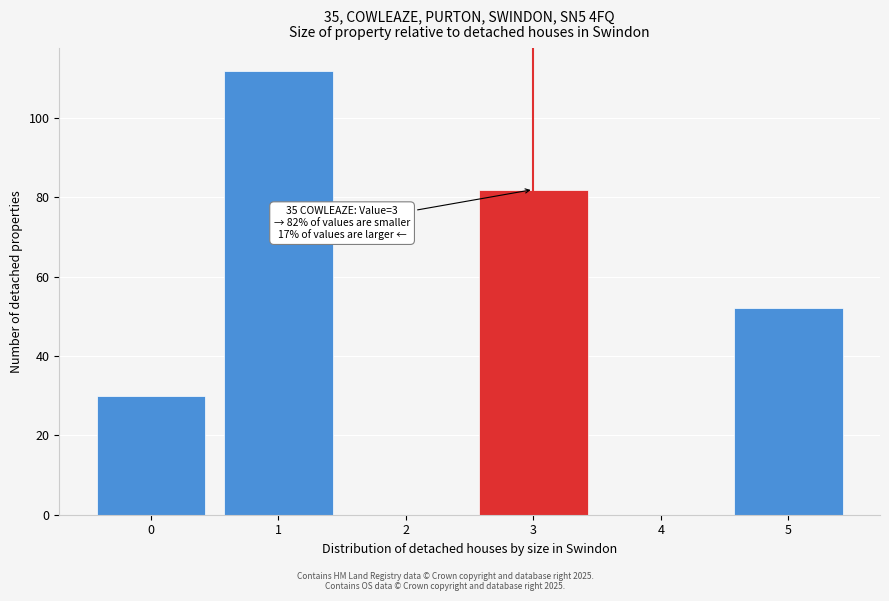

Reading left to right, what are all the values shown in this chart?

0=30	1=112	2=0	3=82	4=0	5=52